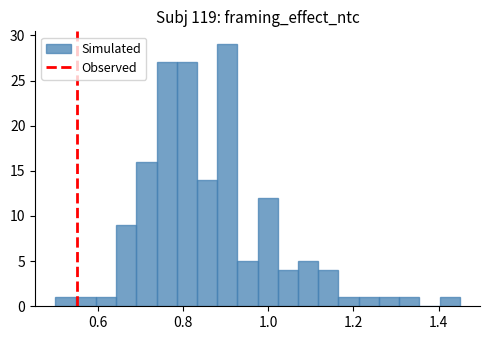

Read against the x-axis, roughly where is the centre of the tallest bar?

0.90